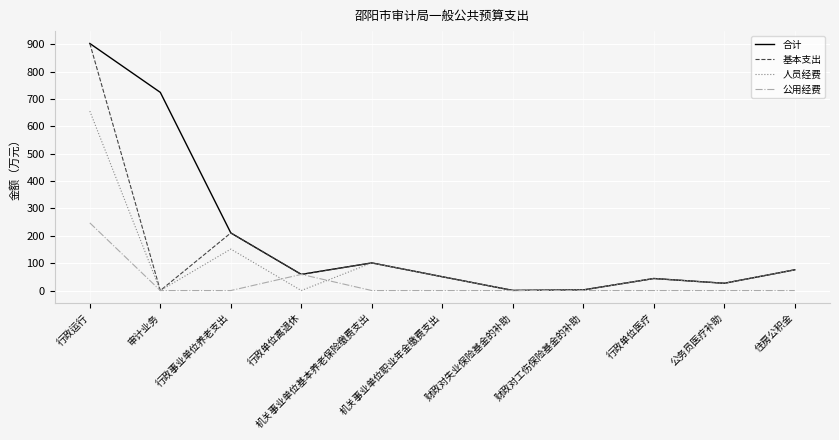

List the series in order of their overall mean, lowest first.

公用经费, 人员经费, 基本支出, 合计